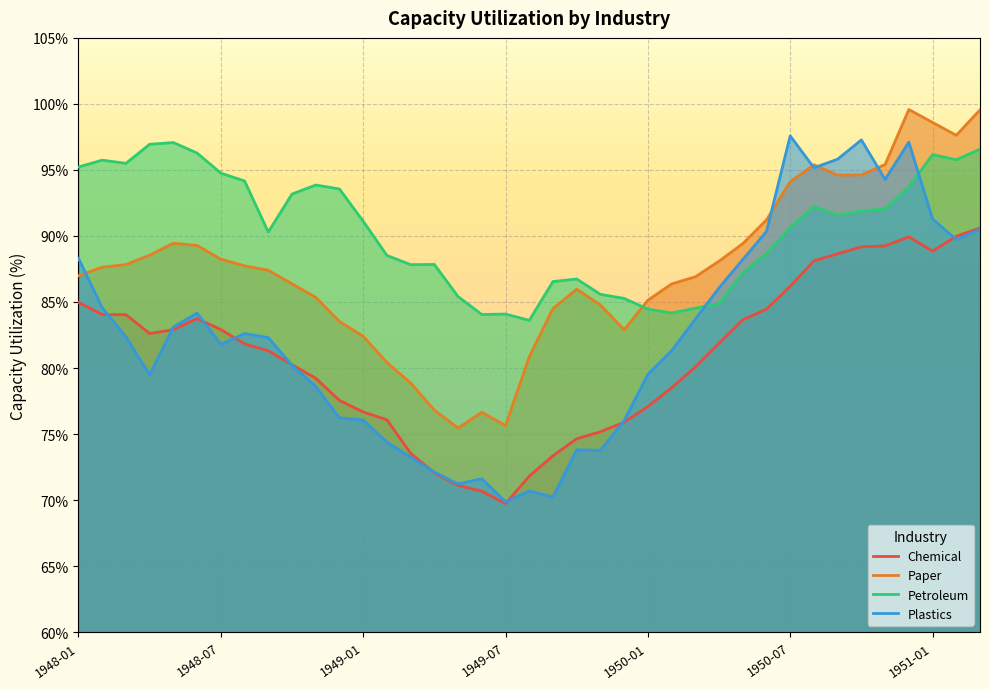

What is the total value across all series at 23?

320.1